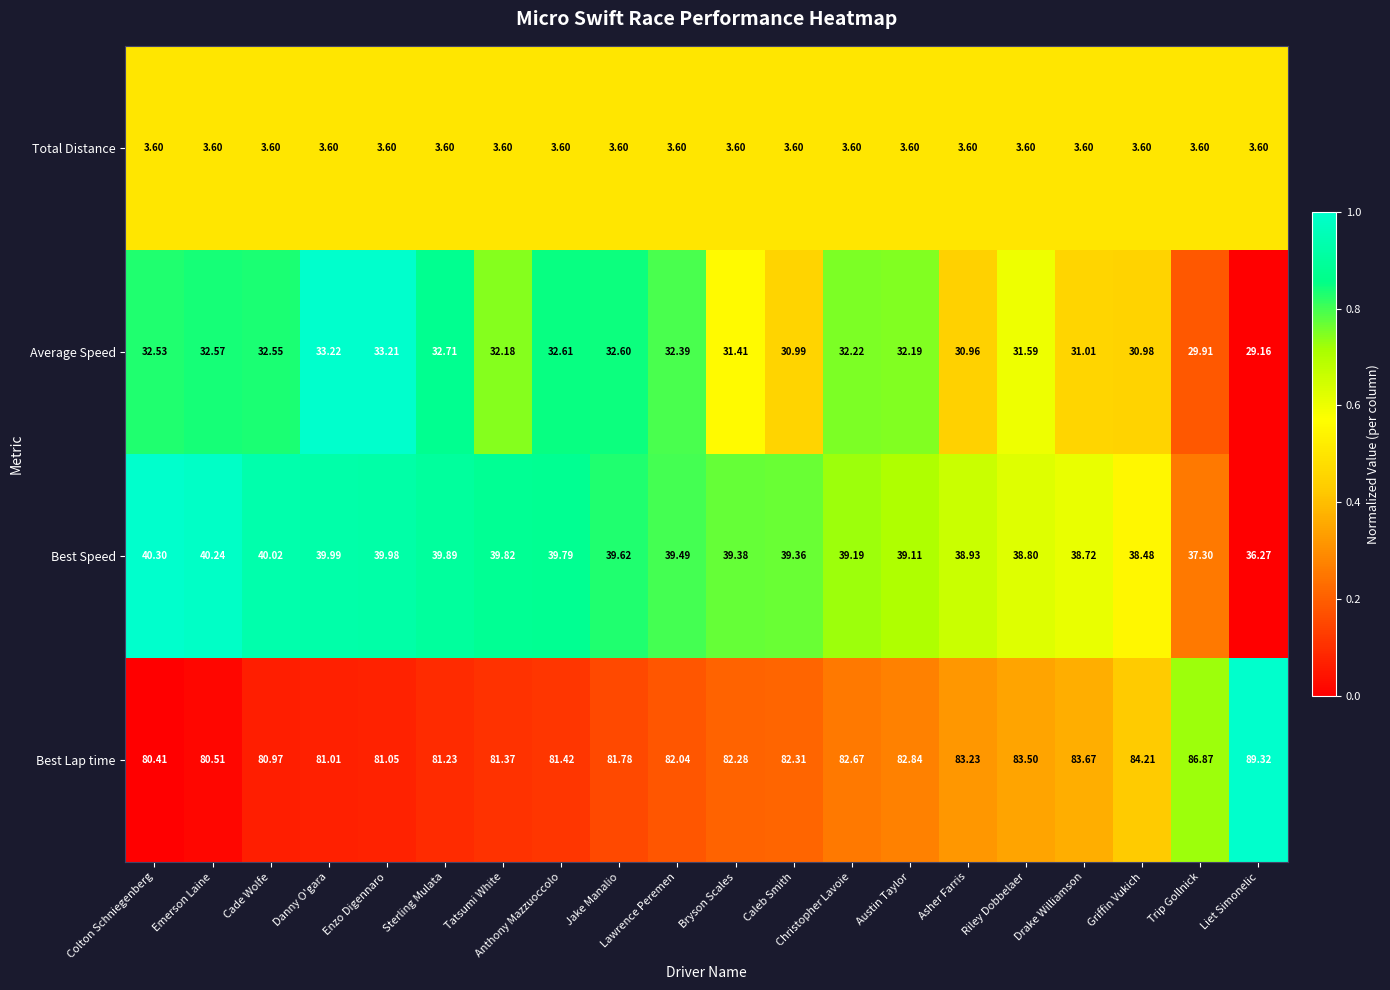

Is the value of Average Speed at Sterling Mulata greater than the value of Best Lap time at Austin Taylor?

No